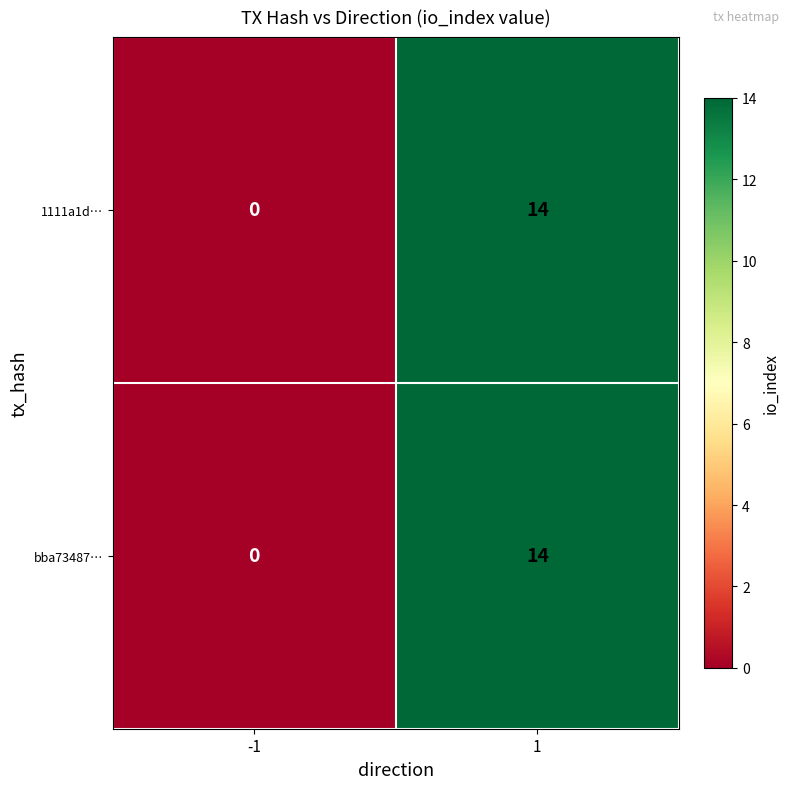

At which category is the sum across all series the highest?

1